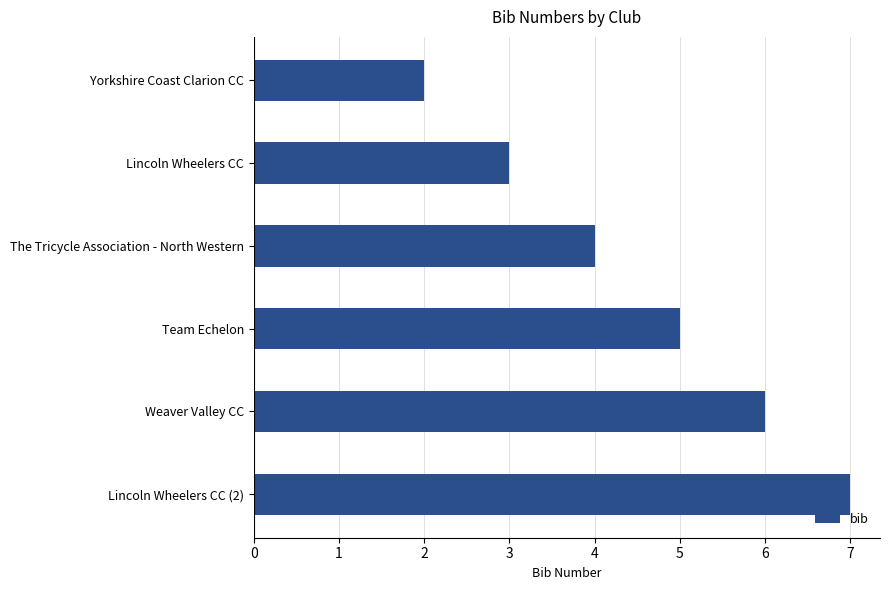

What is the smallest value displayed?

2